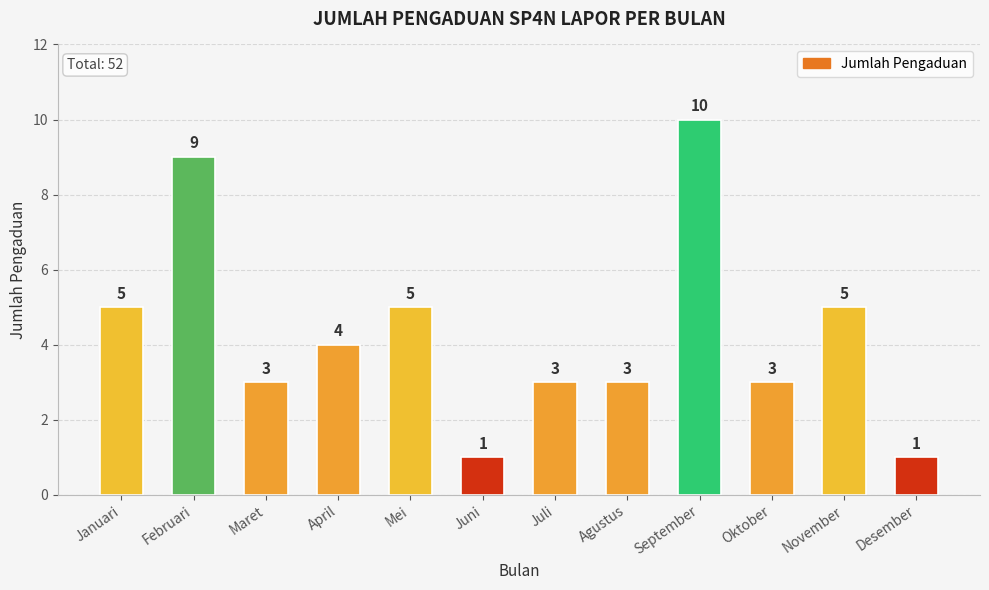

What is the maximum value shown in the chart?

10